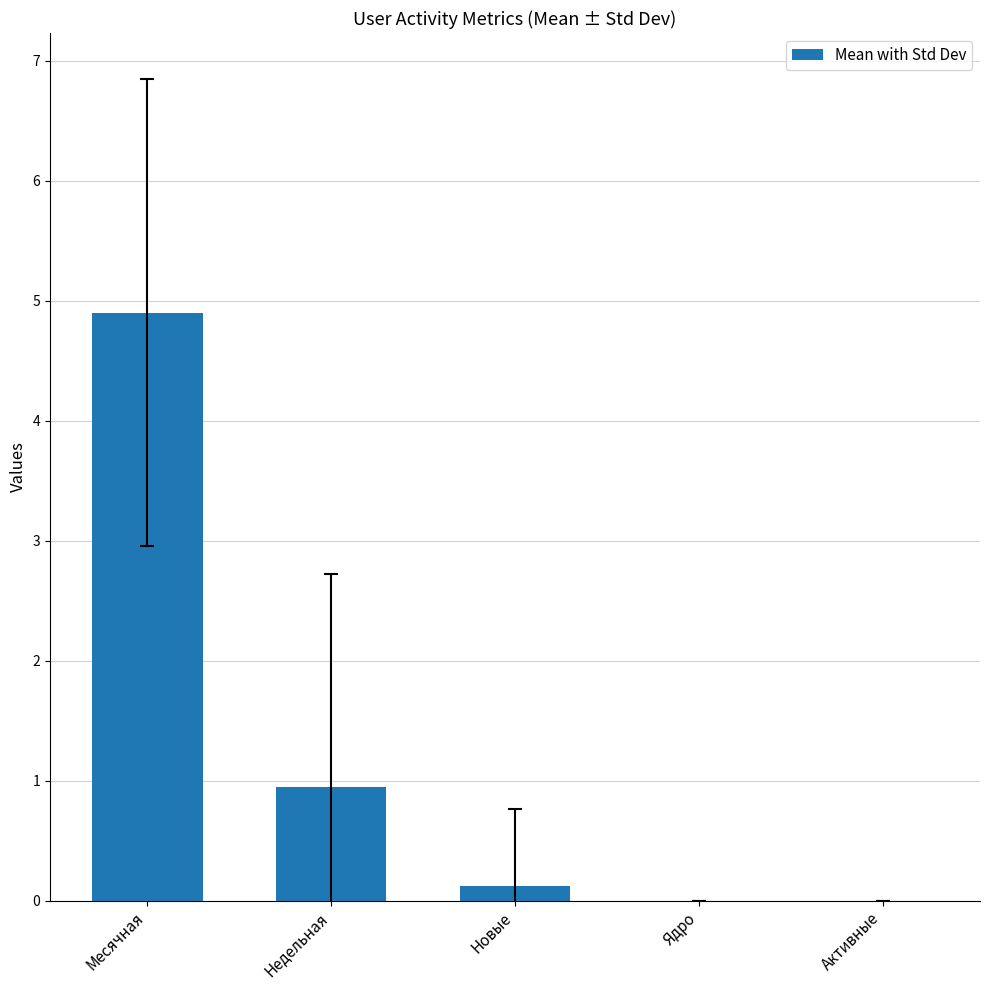

Is it true that the value at Новые is 0.1?

True